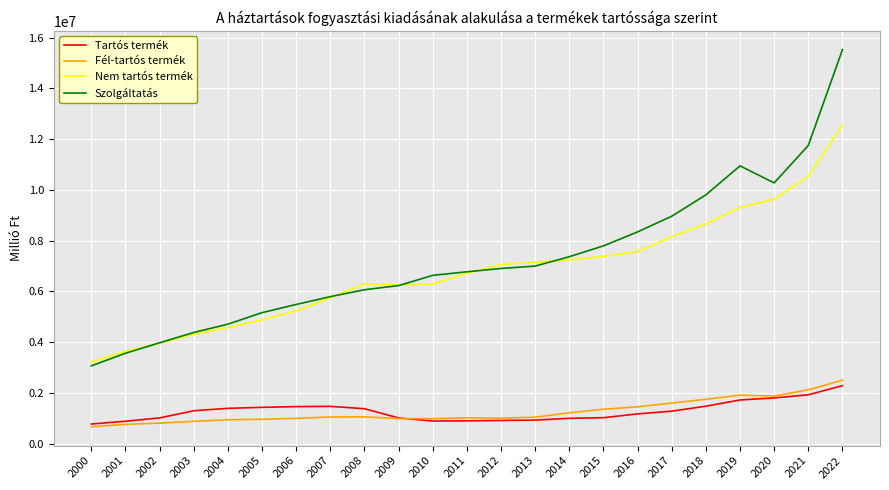

At which category is the sum across all series the highest?

2022